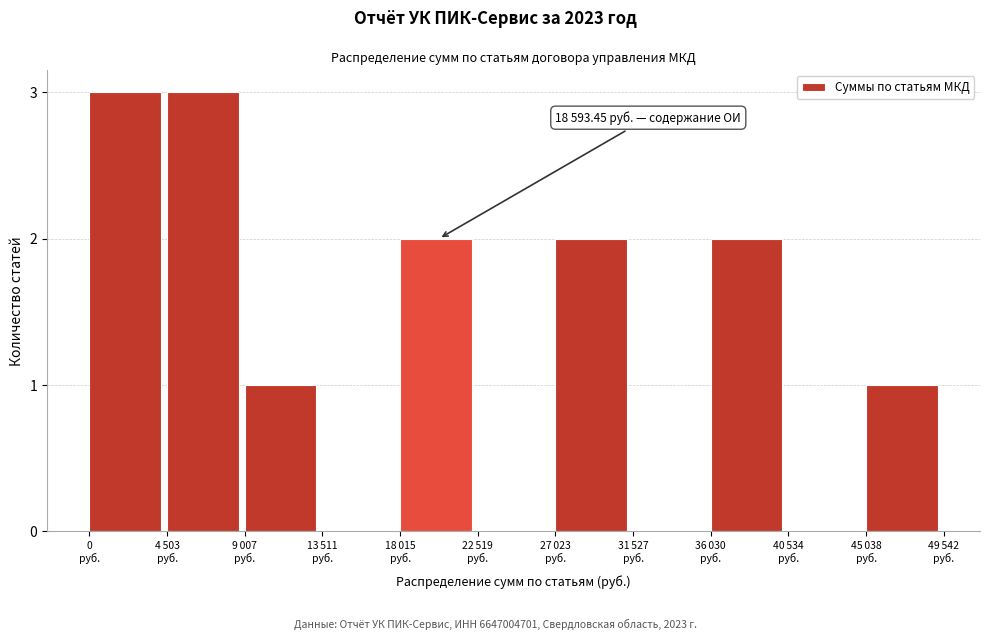

What is the greatest value displayed?

3